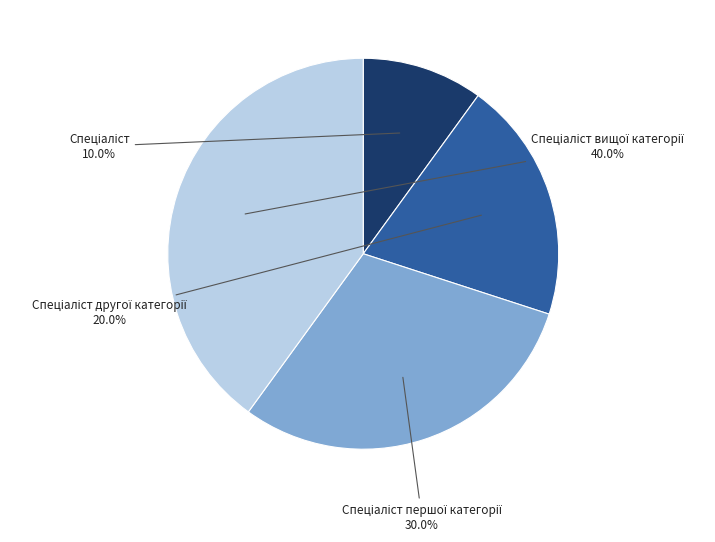

Is there a majority slice in this chart?

No